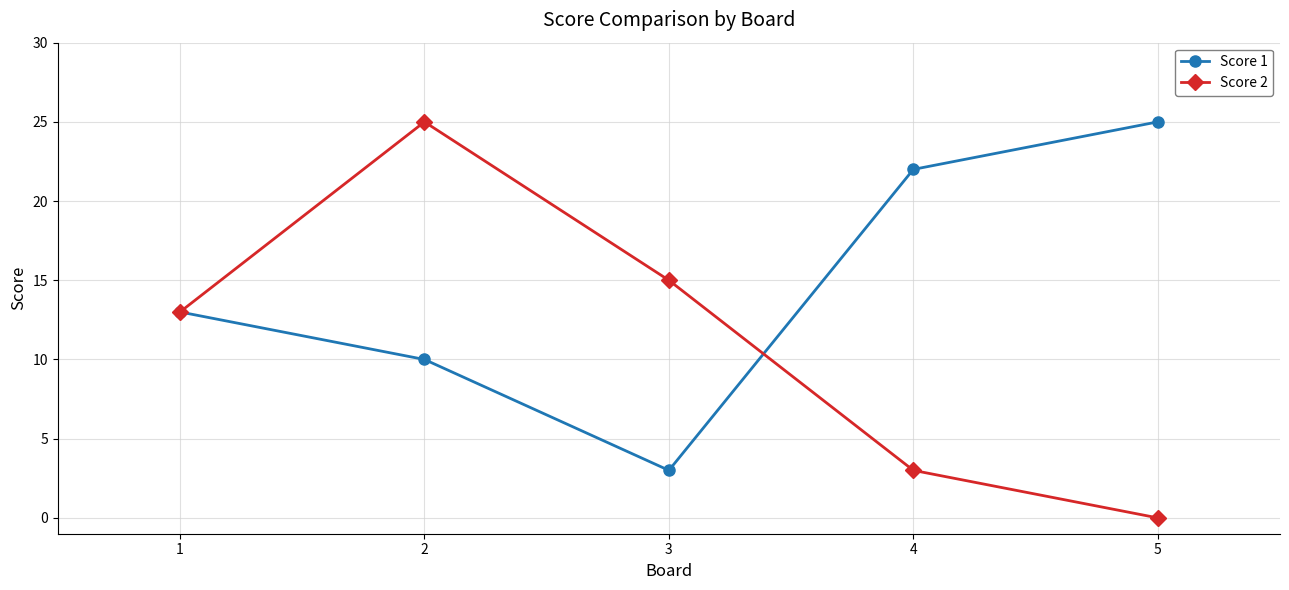

How many data points in Score 1 are less than 13?

2